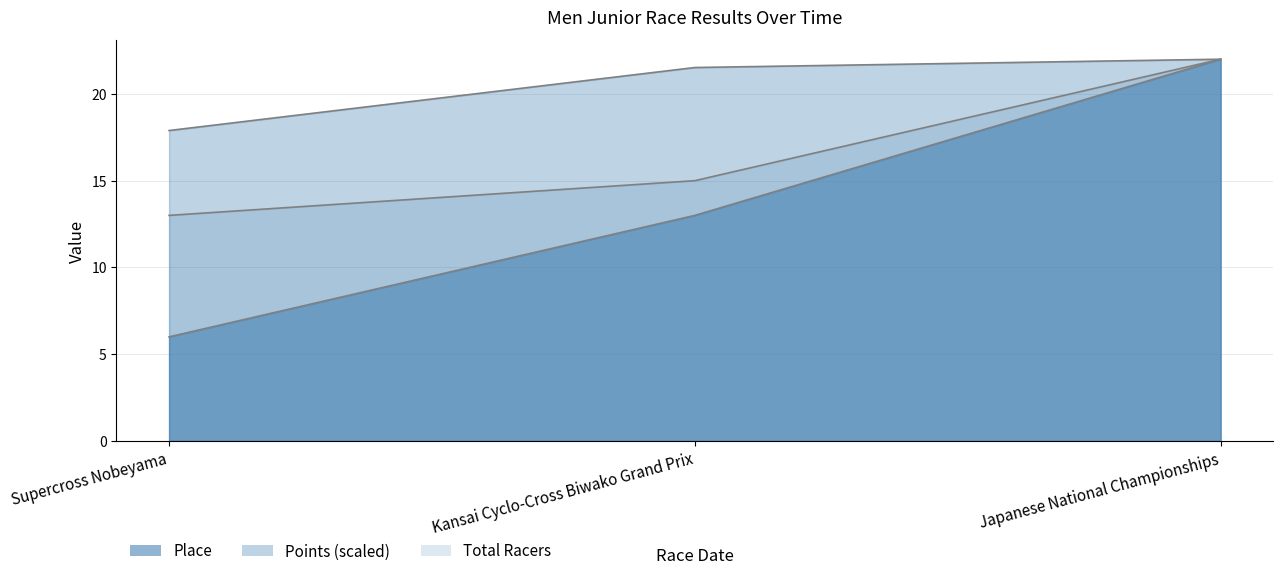

List the series in order of their overall mean, highest first.

Points, Total Racers, Place